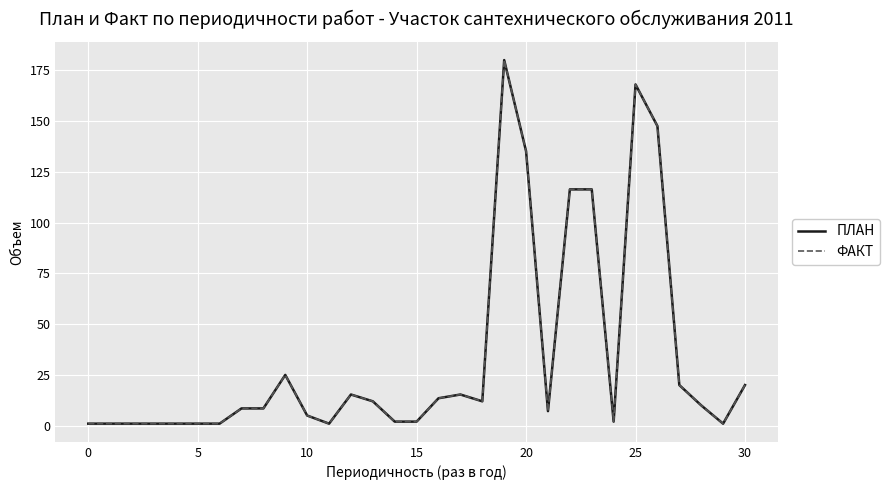

Is this an area chart (filled region under the line)?

No